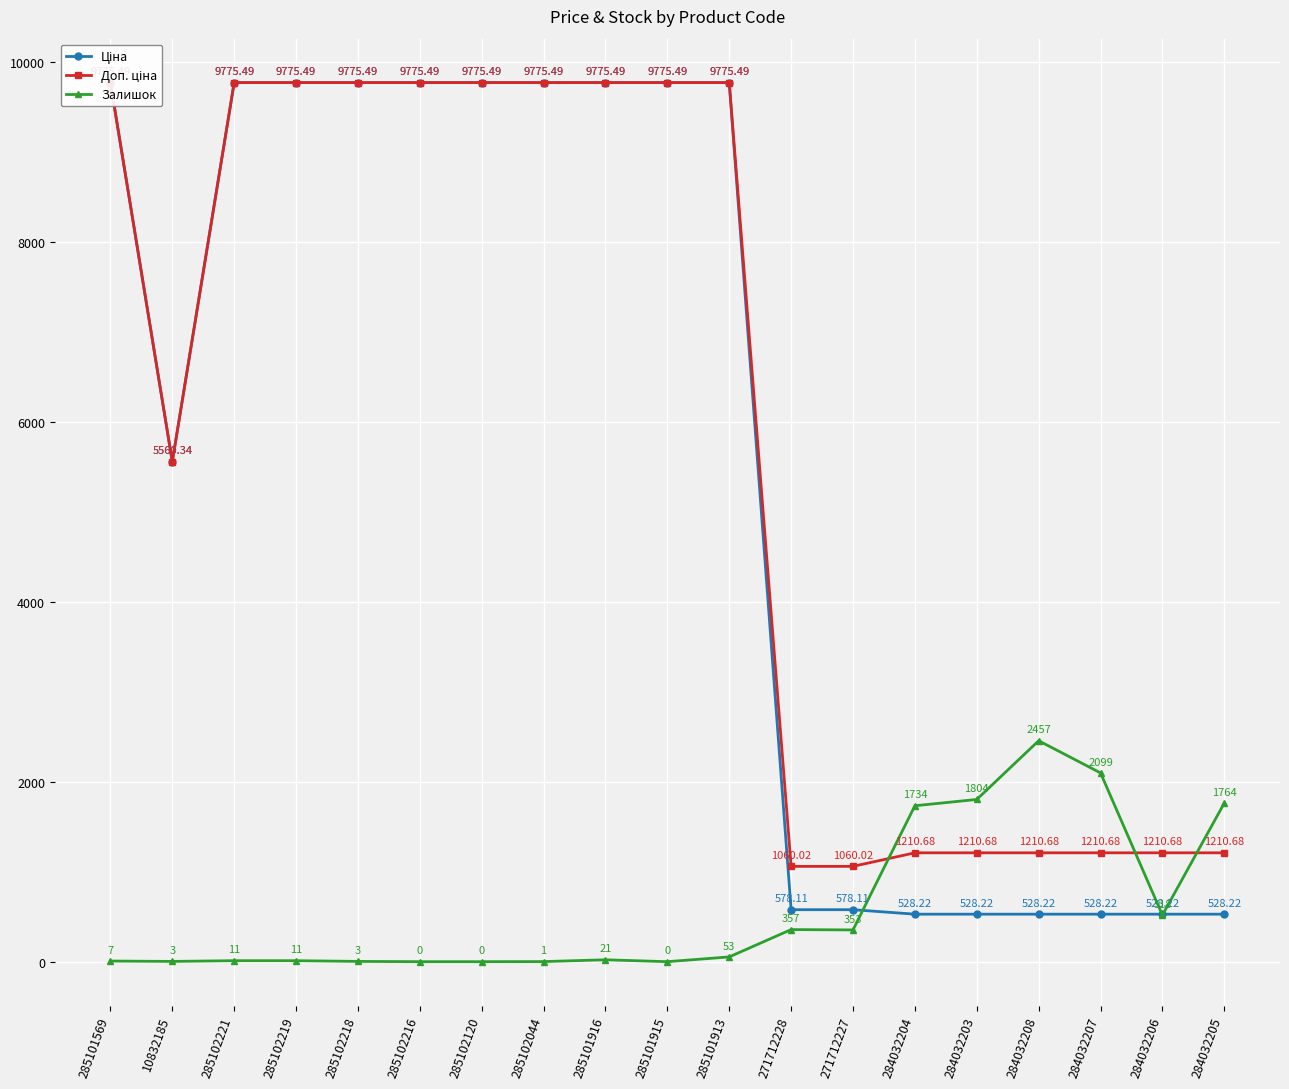

What is the total value across all series at 285102218?

19554.0